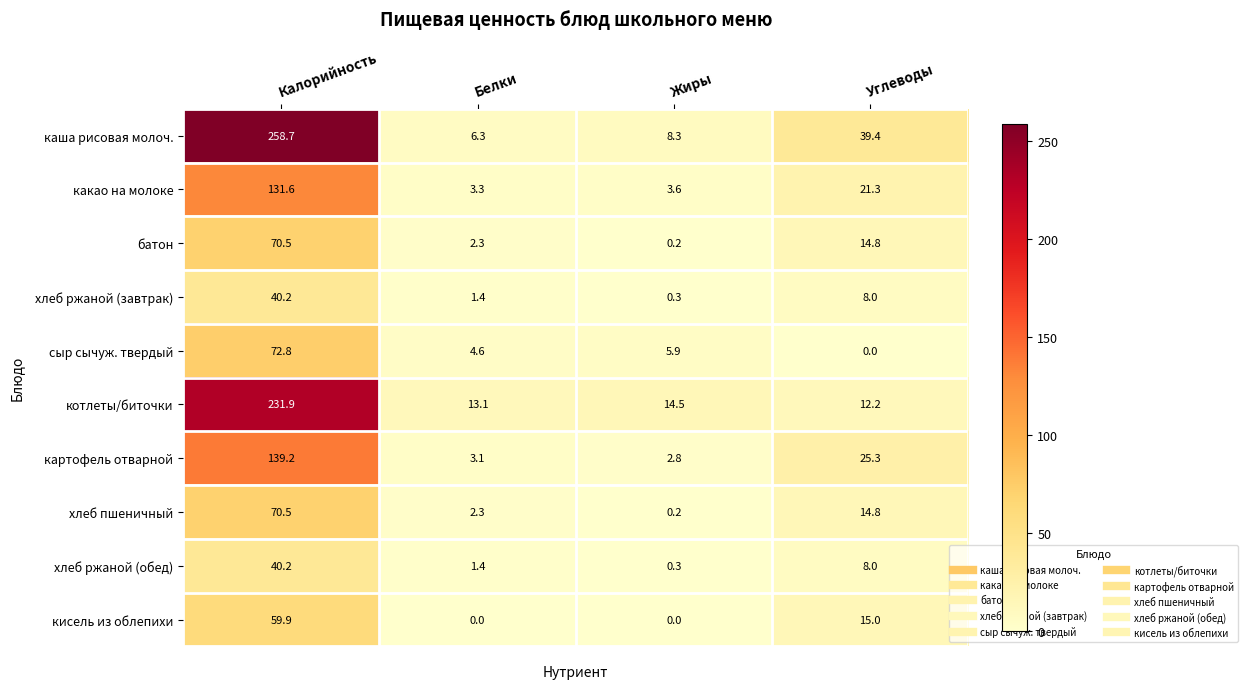

What is the sum of the картофель отварной values at Белки and Жиры?

5.9